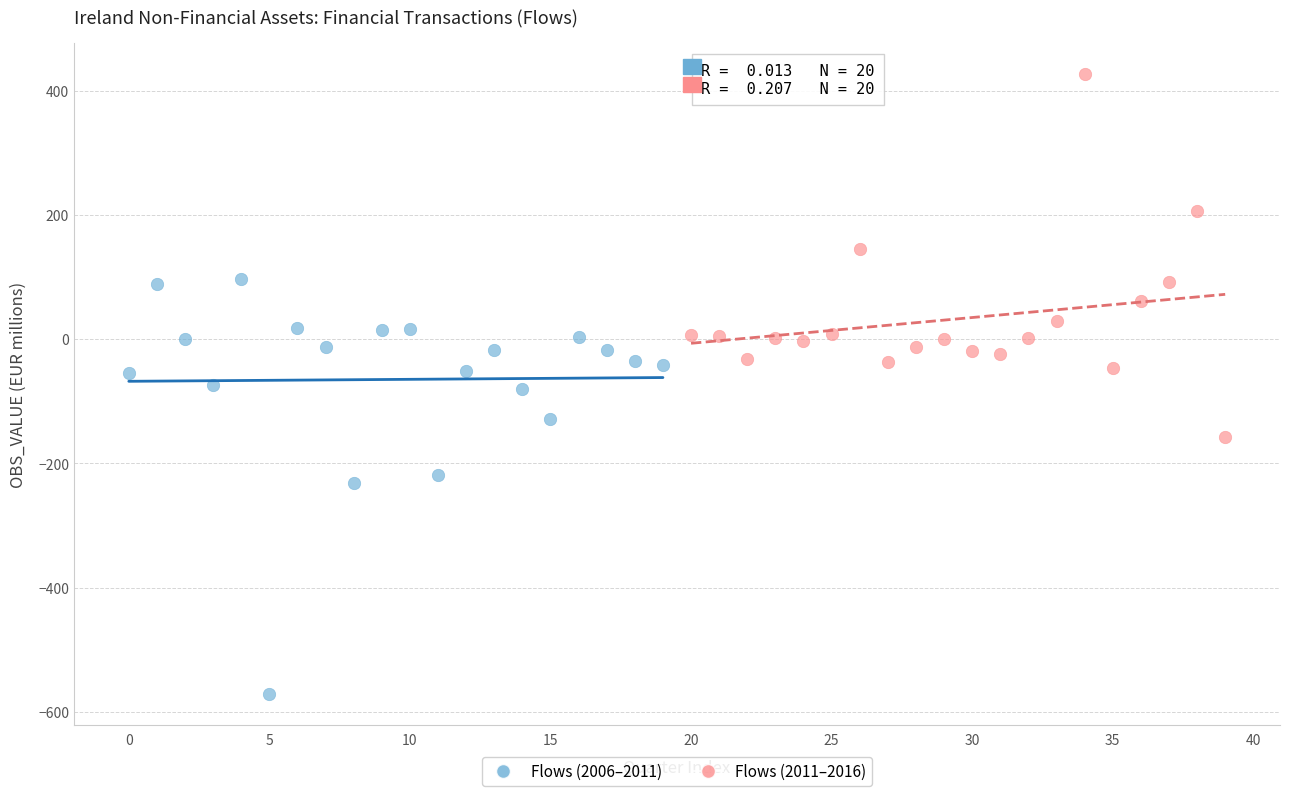

Which series reaches the maximum Y coordinate?

Flows (2011–2016)